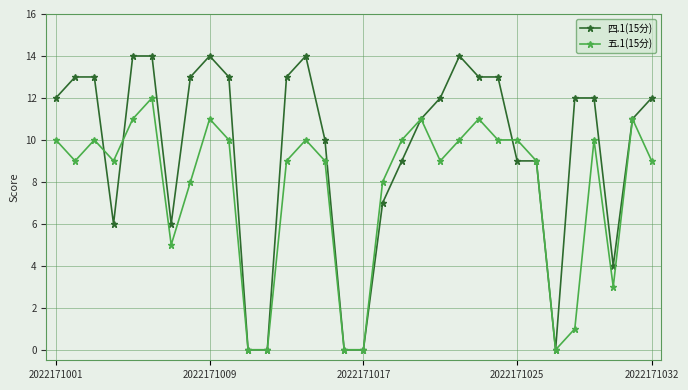

List the series in order of their peak value, highest first.

四.1(15分), 五.1(15分)